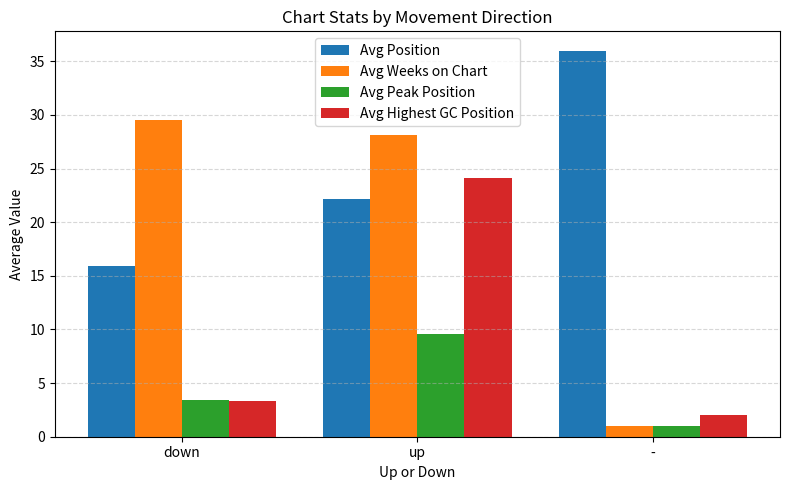

How many bars are there in total?

12